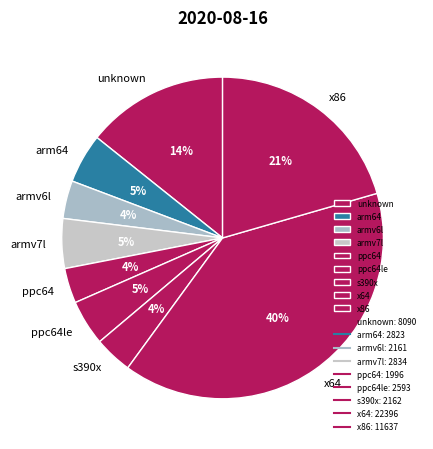

How many slices are in this pie chart?

9